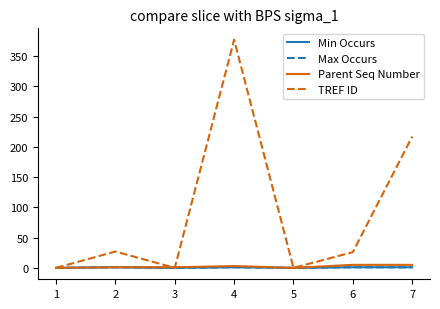

What is the sum of all Max Occurs values?

4